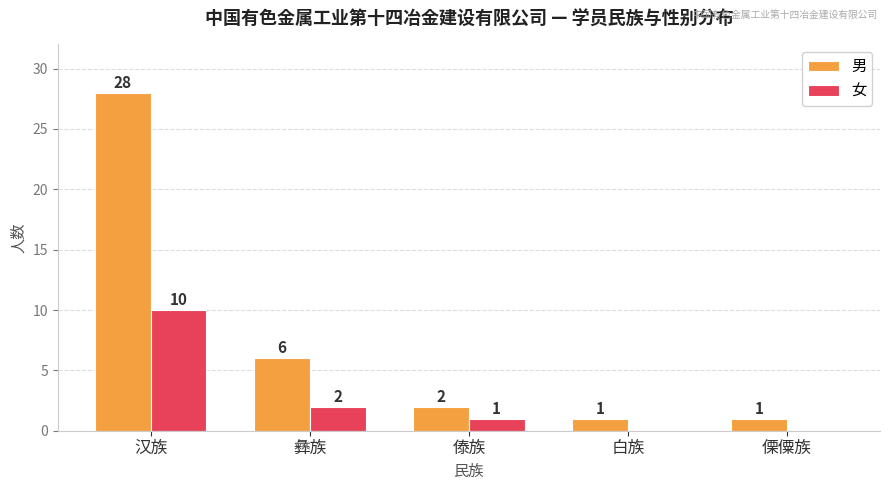

At which label does 女 first exceed 1?

汉族